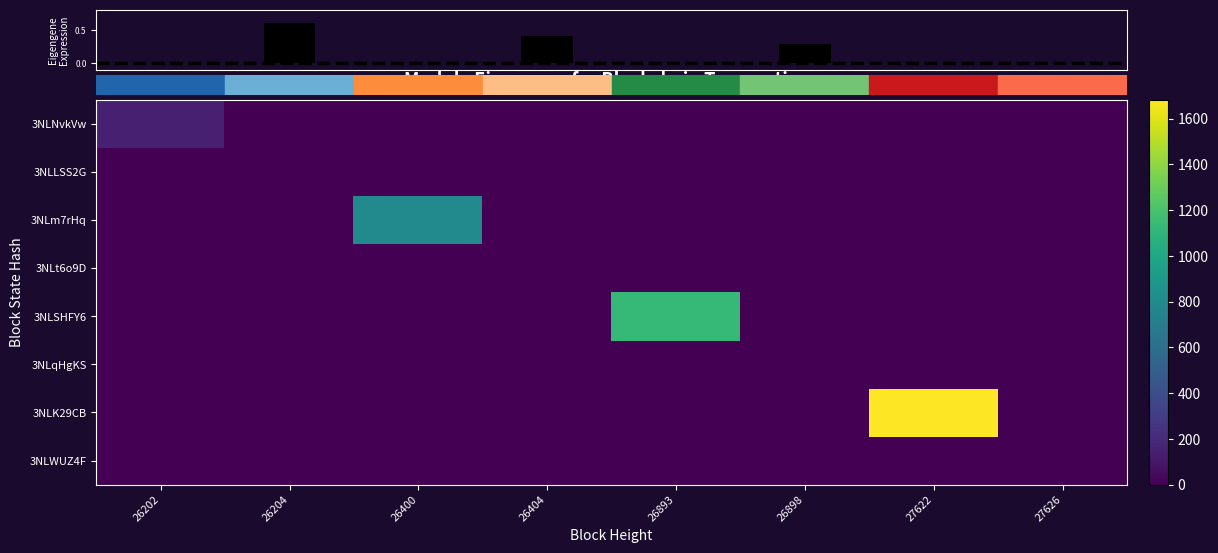

Reading left to right, what are all the values shown in this chart?

3NLNvkVw: 26202=147	26204=0	26400=0	26404=0	26893=0	26898=0	27622=0	27626=0
3NLLSS2G: 26202=0	26204=0	26400=0	26404=0	26893=0	26898=0	27622=0	27626=0
3NLm7rHq: 26202=0	26204=0	26400=808	26404=0	26893=0	26898=0	27622=0	27626=0
3NLt6o9D: 26202=0	26204=0	26400=0	26404=1	26893=0	26898=0	27622=0	27626=0
3NLSHFY6: 26202=0	26204=0	26400=0	26404=0	26893=1125	26898=0	27622=0	27626=0
3NLqHgKS: 26202=0	26204=0	26400=0	26404=0	26893=0	26898=2	27622=0	27626=0
3NLK29CB: 26202=0	26204=0	26400=0	26404=0	26893=0	26898=0	27622=1683	27626=0
3NLWUZ4F: 26202=0	26204=0	26400=0	26404=0	26893=0	26898=0	27622=0	27626=3